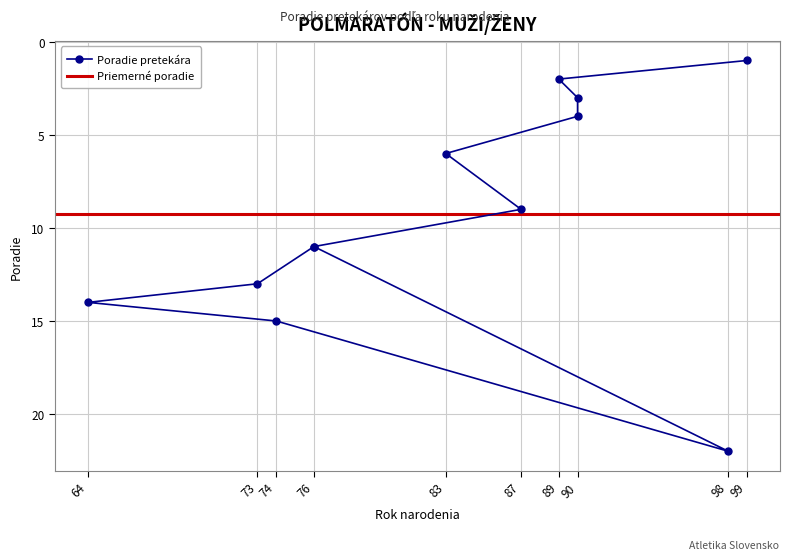

True or false: there are more than 2 points higher than both neighbors.

False